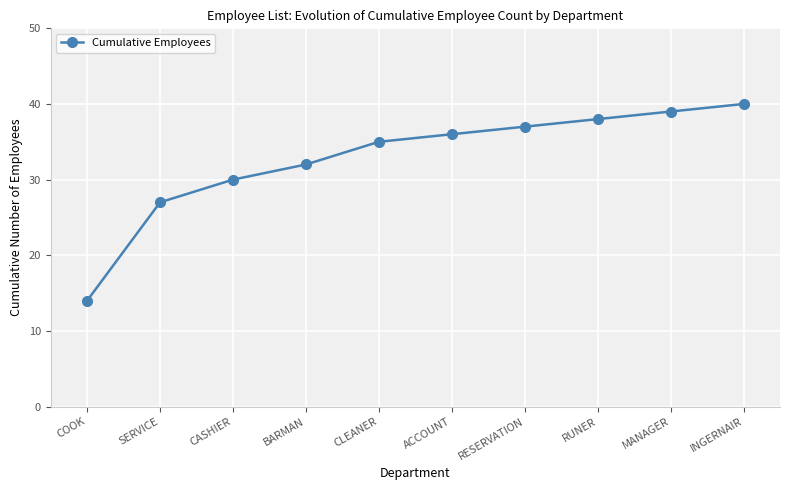

What value does the data have at ACCOUNT?

36